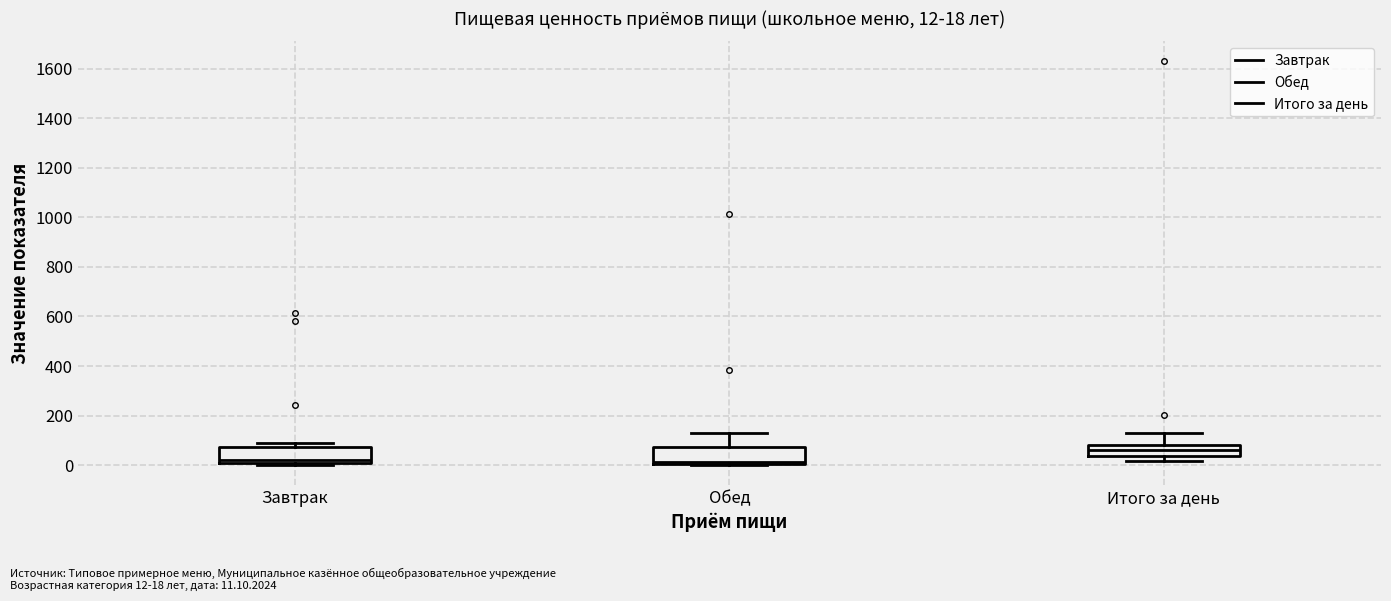

Which box's median line is the highest?

Итого за день